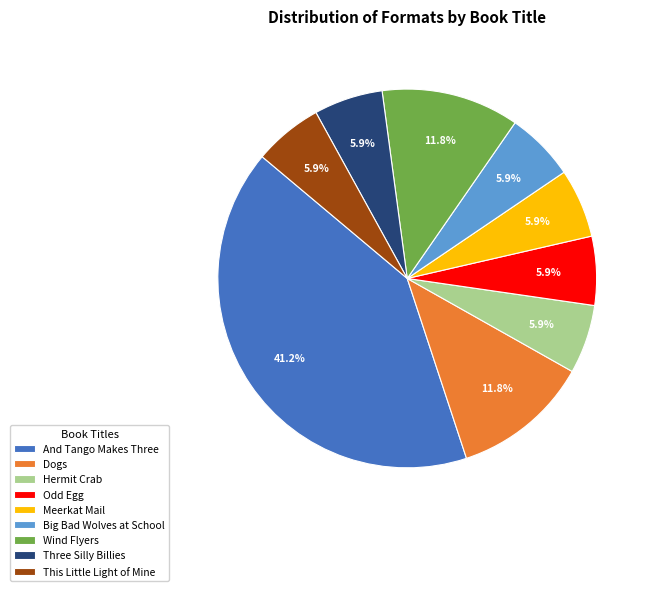

Is there a majority slice in this chart?

No